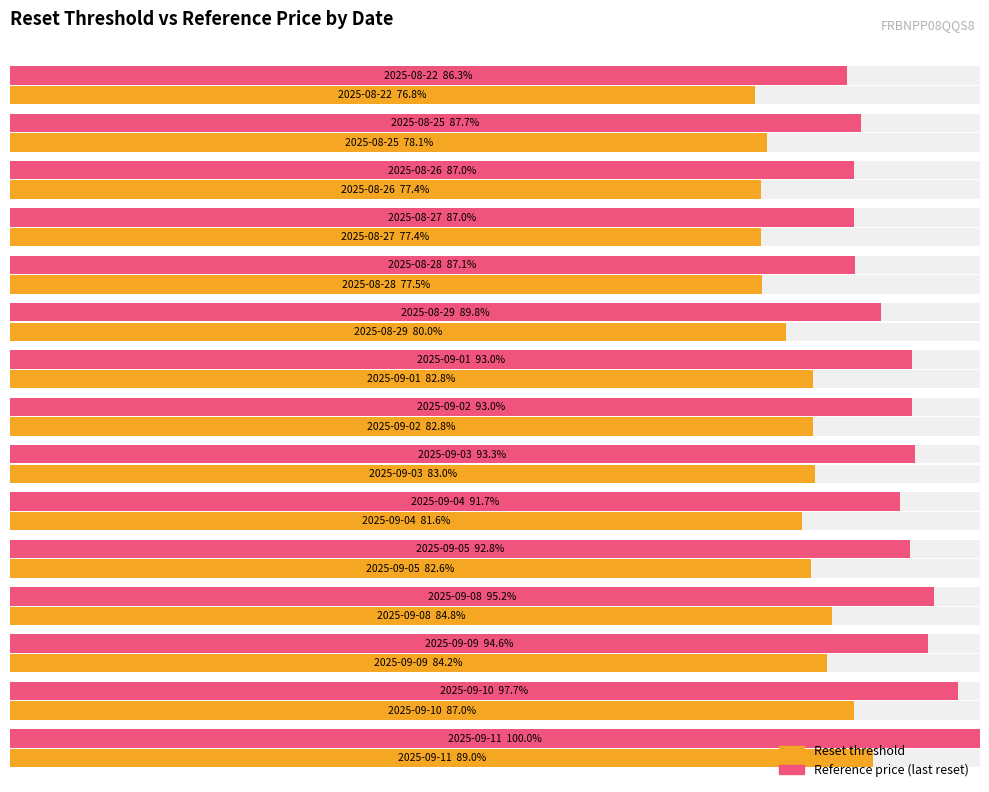

Reading left to right, extract all data points from this chart.

Reset threshold: 89.0	87.0	84.2	84.8	82.6	81.6	83.0	82.8	82.8	80.0	77.5	77.4	77.4	78.1	76.8
Reference price (last reset): 100.0	97.7	94.6	95.2	92.8	91.7	93.3	93.0	93.0	89.8	87.1	87.0	87.0	87.7	86.3